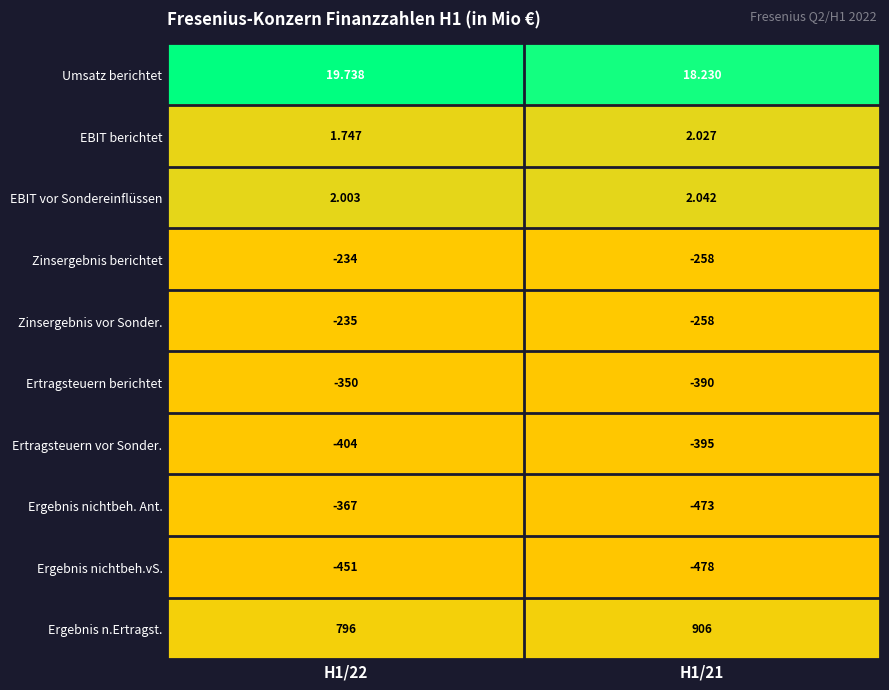

Between H1/22 and H1/21, which series saw the biggest shift?

Ergebnis n.Ertragst.